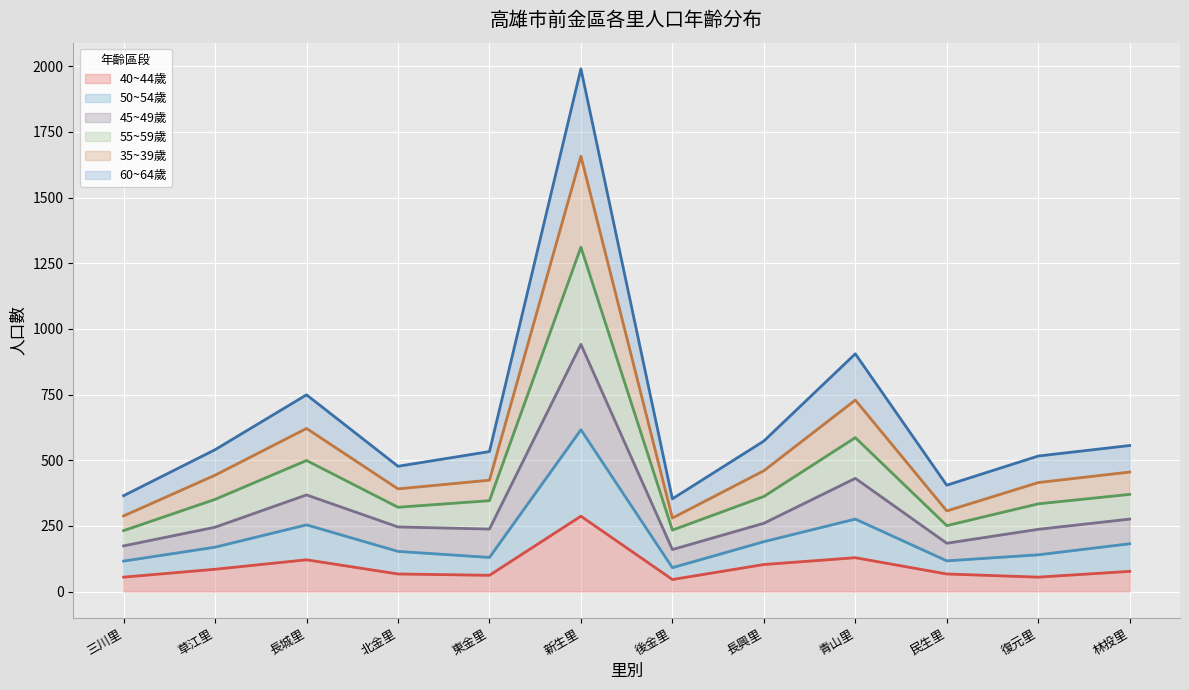

At which label does 40~44歲 reach its peak?

新生里